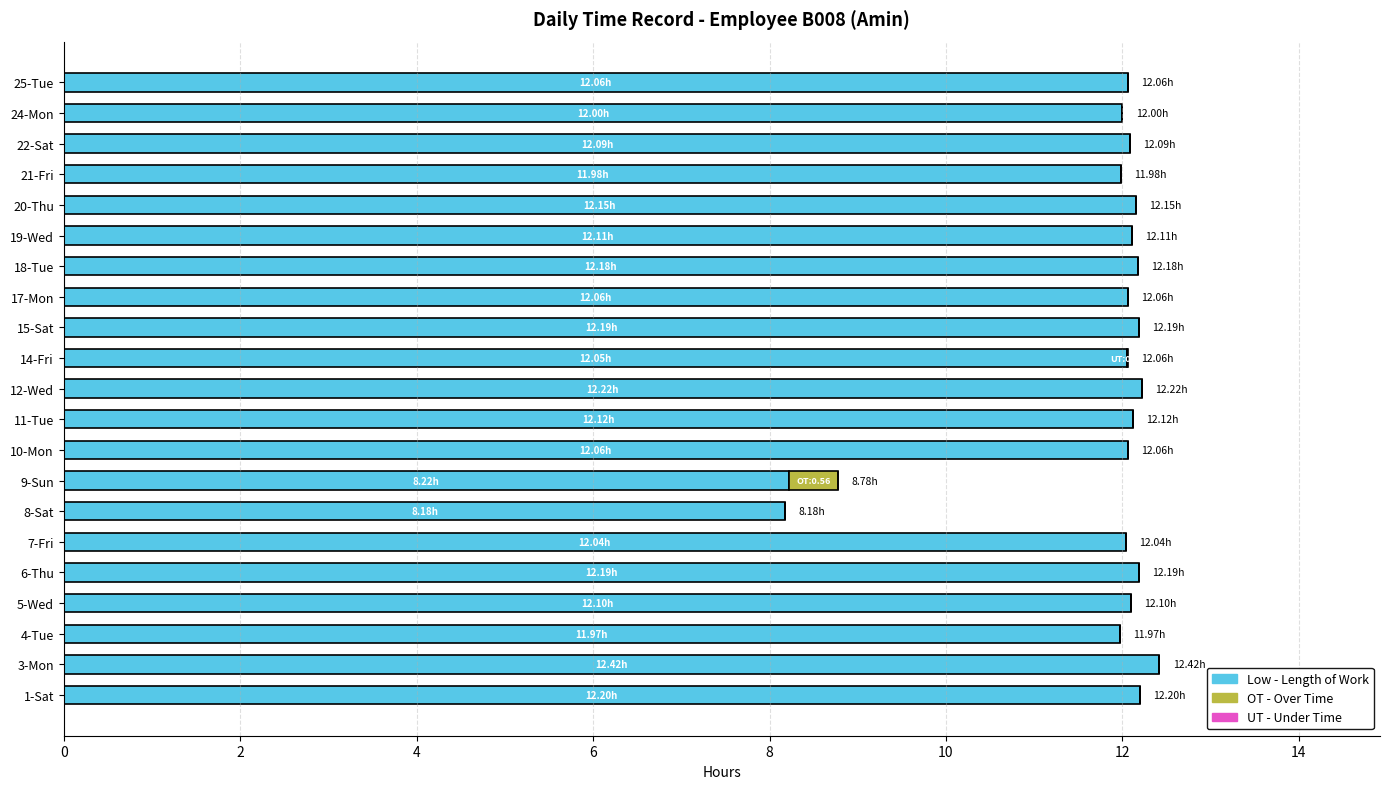

What is the total value across all series at 4-Tue?

12.0